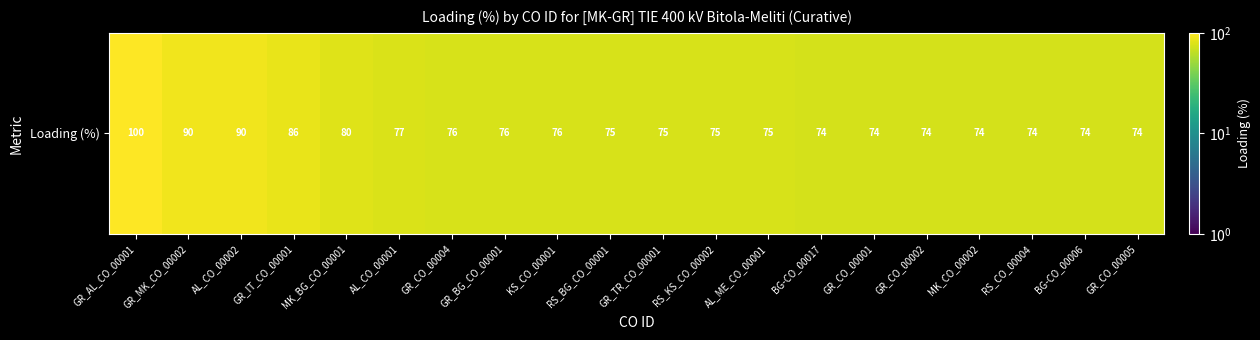

Rank the categories by value from highest to lowest.

GR_AL_CO_00001, GR_MK_CO_00002, AL_CO_00002, GR_IT_CO_00001, MK_BG_CO_00001, AL_CO_00001, GR_CO_00004, GR_BG_CO_00001, KS_CO_00001, RS_BG_CO_00001, GR_TR_CO_00001, RS_KS_CO_00002, AL_ME_CO_00001, BG-CO_00017, GR_CO_00001, GR_CO_00002, MK_CO_00002, RS_CO_00004, BG-CO_00006, GR_CO_00005